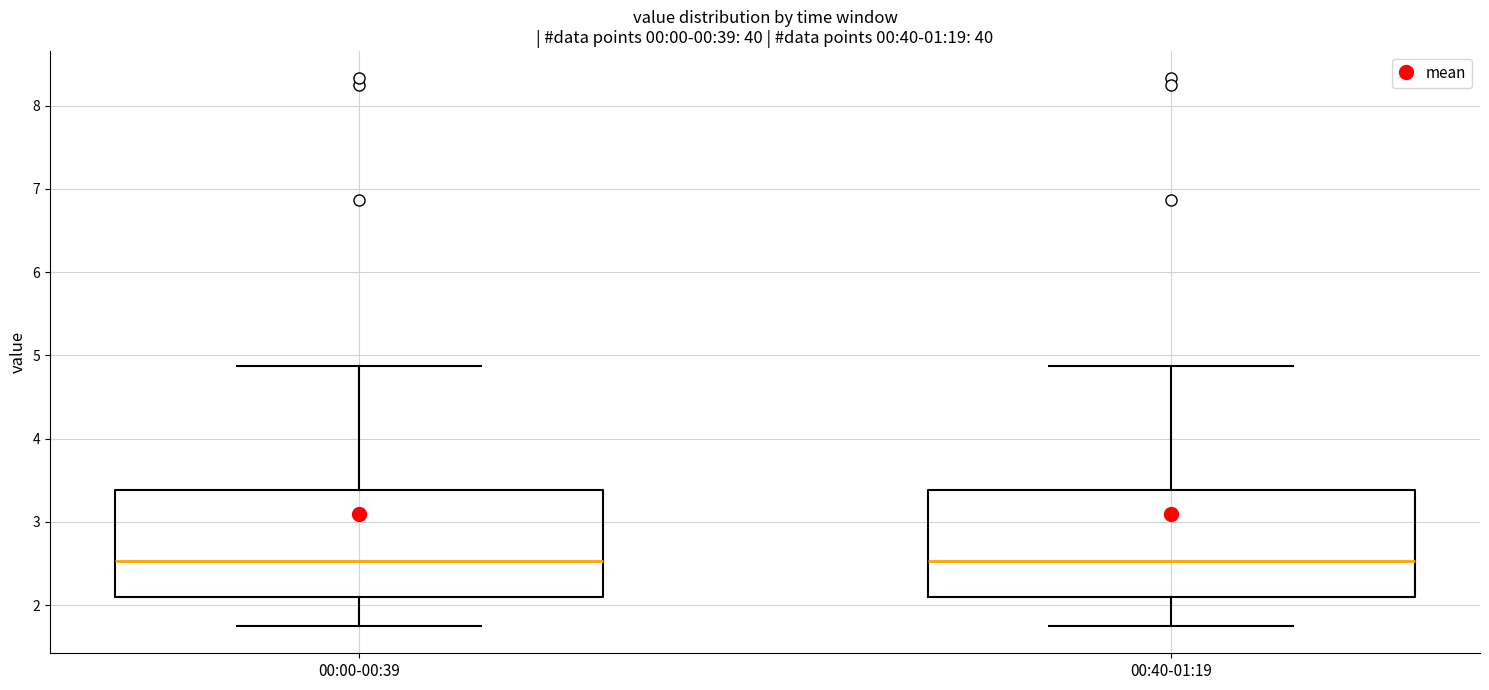

Reading left to right, transcribe this box plot: for each box, give where its median line is, the range the box spans, and where its two whiskers end, as read against the y-axis. The values are not printed on the chart, so give them approximately, as read against the axis.

00:00-00:39: median 2.5, box 2.1 to 3.4, whiskers 1.8 to 4.9
00:40-01:19: median 2.5, box 2.1 to 3.4, whiskers 1.8 to 4.9